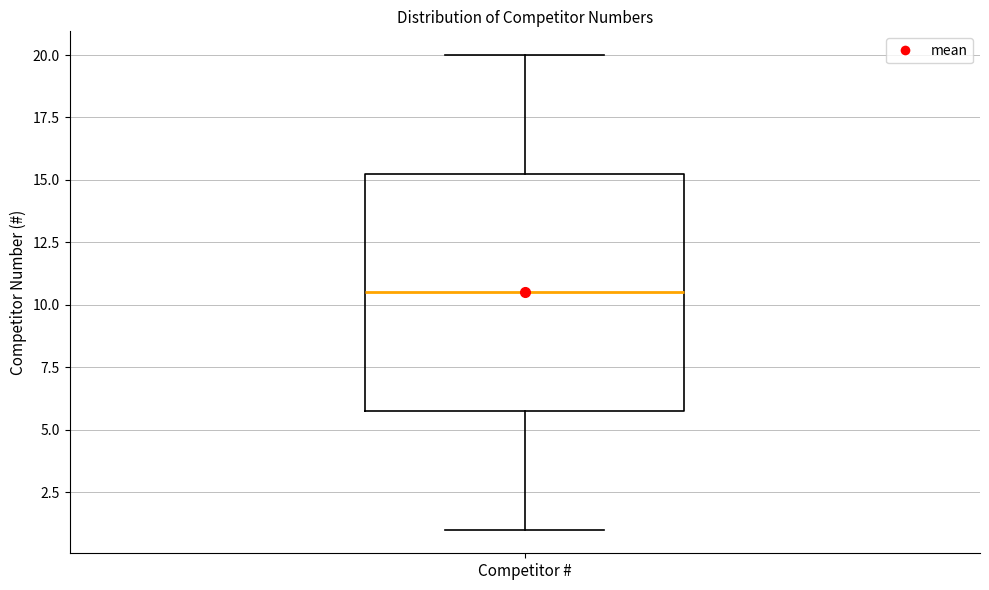

Transcribe this box plot: give where the median line is, the range the box spans, and where the two whiskers end, as read against the y-axis. The values are not printed on the chart, so give them approximately, as read against the axis.

median 10.5, box 6.0 to 15.5, whiskers 1.0 to 20.0